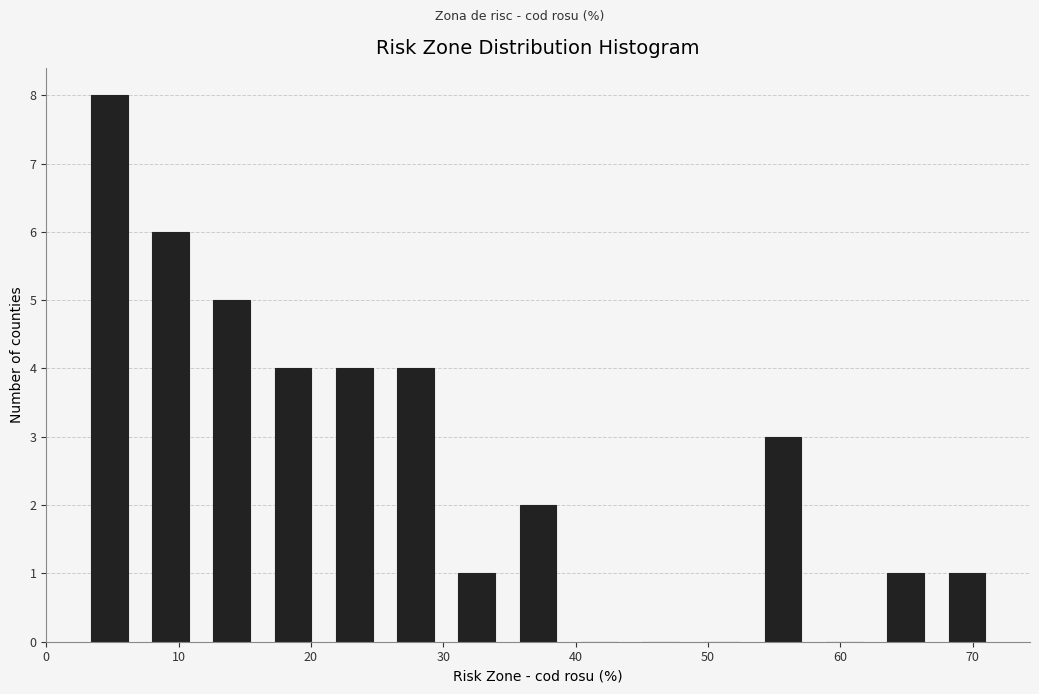

Reading left to right, list every bar in this chart as the range it spans on the x-axis followed by its height. Neither the bar edges nor the heights are printed on the chart, so give them approximately, as read against the axes.

2 to 7: 8
7 to 12: 6
12 to 16: 5
16 to 21: 4
21 to 26: 4
26 to 30: 4
30 to 35: 1
35 to 39: 2
39 to 44: 0
44 to 49: 0
49 to 53: 0
53 to 58: 3
58 to 63: 0
63 to 67: 1
67 to 72: 1